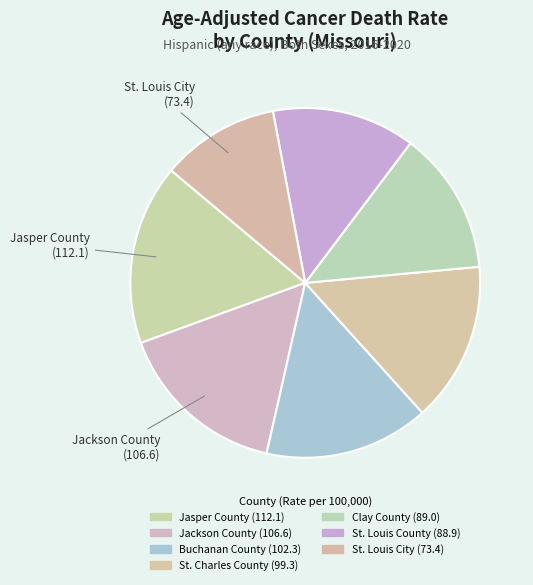

Is it true that St. Louis City is 11% of the pie?

True